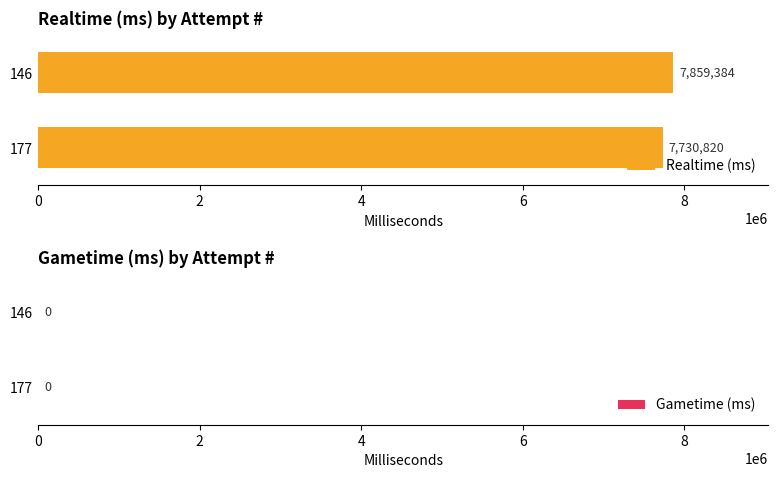

List the labels in order of value, largest first.

146, 177